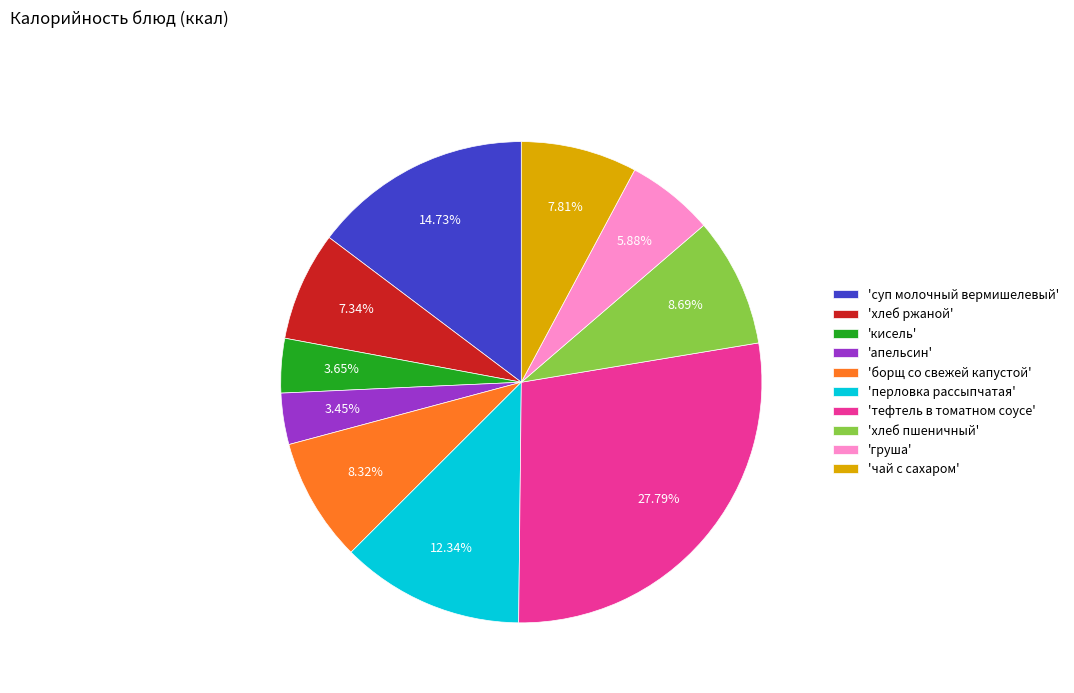

Which has a higher value, 'апельсин' or 'борщ со свежей капустой'?

'борщ со свежей капустой'